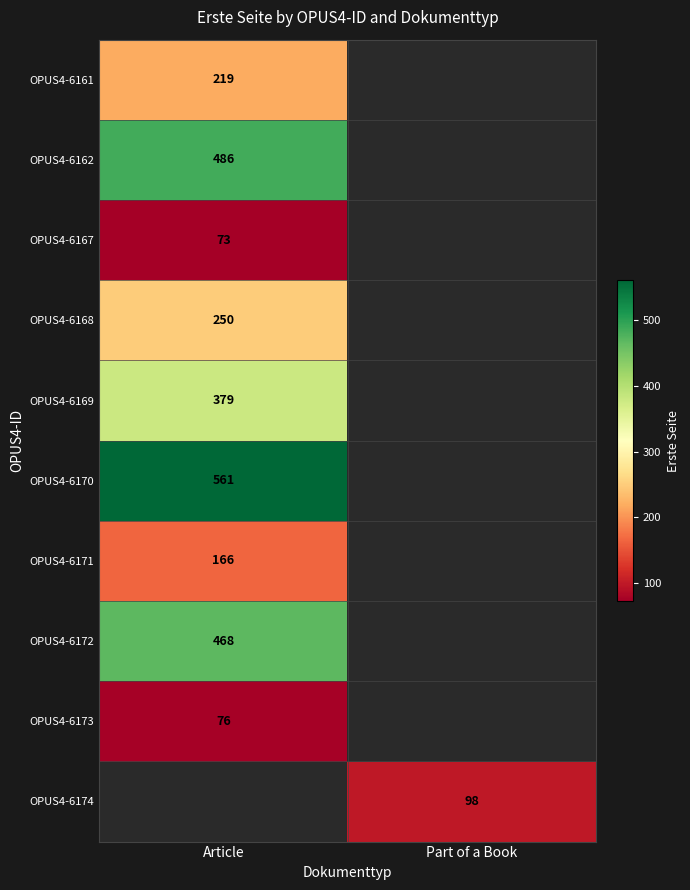

True or false: OPUS4-6169 has a value of 216 at Article.

False